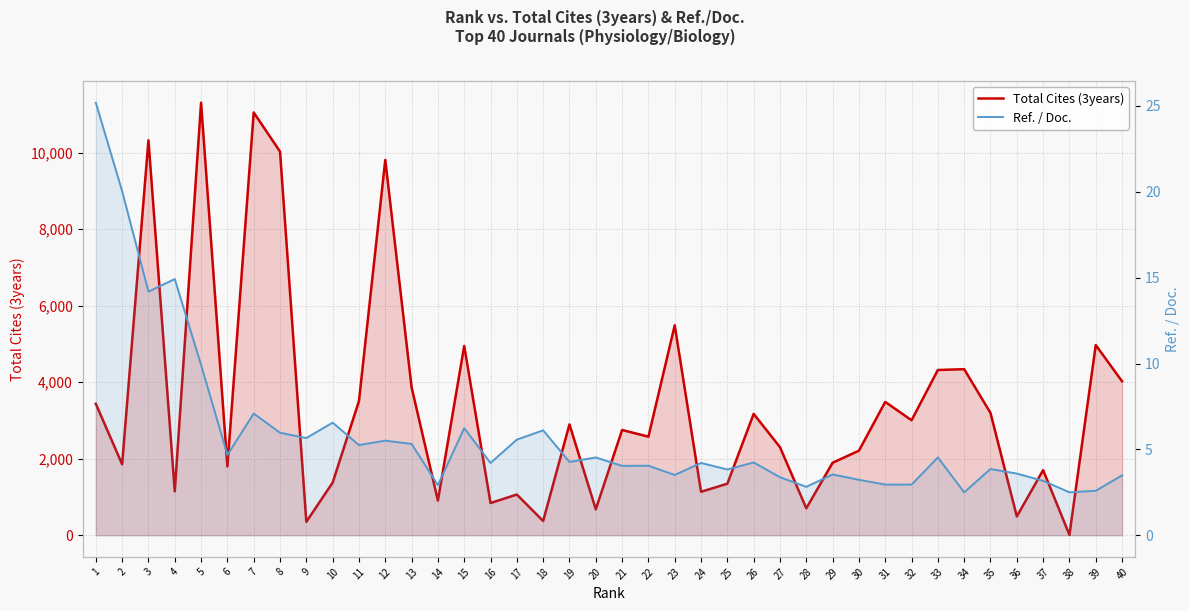

The Ref. / Doc. series shows 4.0 at 22. True or false?

True